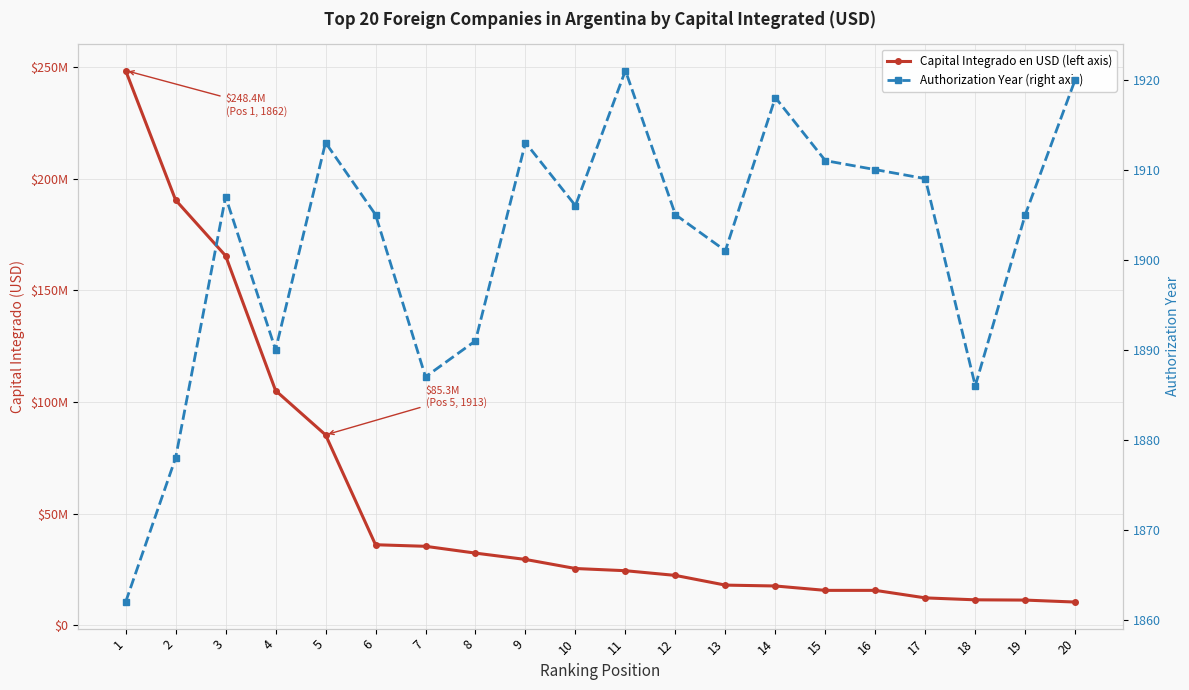

What is the difference between the maximum and minimum values in the Capital integrado en dólares series?

237951586.0